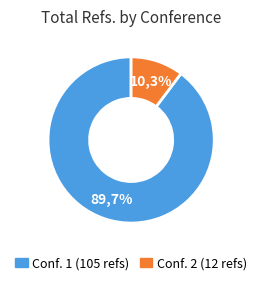

The International Gas Union World Gas Conference slice represents 97% of the pie. True or false?

False